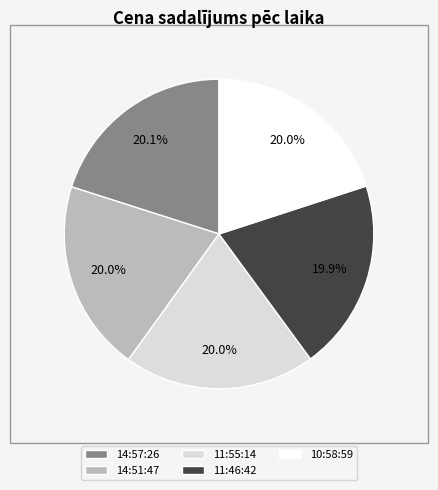

The 10:58:59 slice represents 20% of the pie. True or false?

True